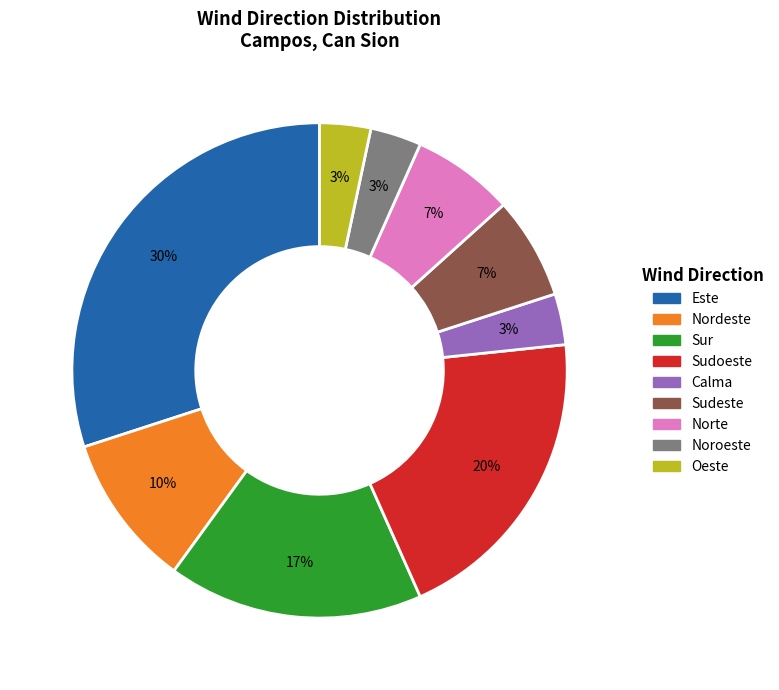

Is it true that Sur is 17% of the pie?

True